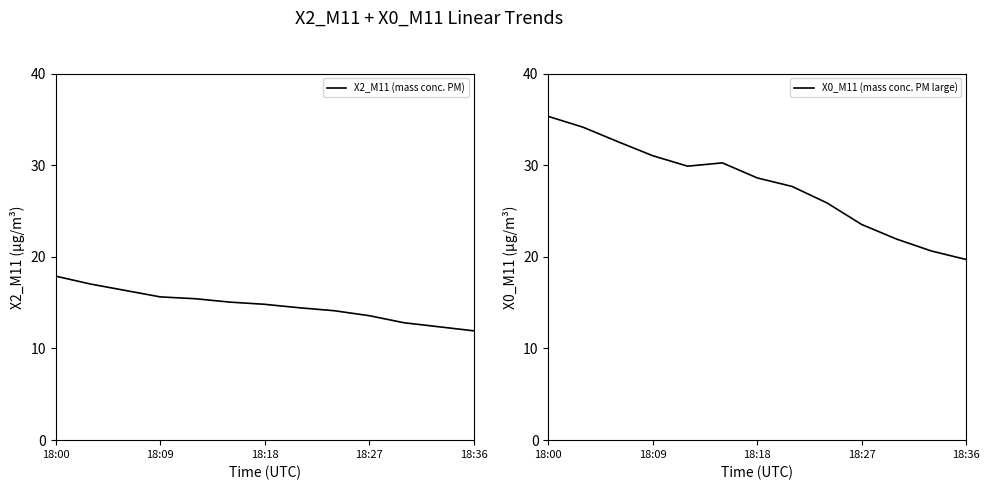

At which label does X2_M11 (mass conc. PM) reach its peak?

18:00